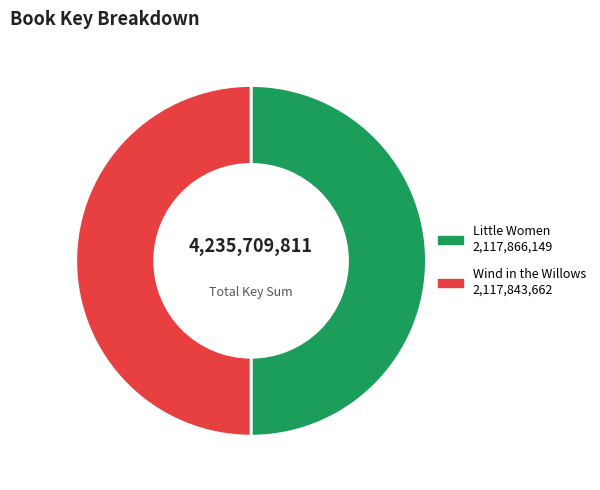

Is it true that Little Women is 41% of the pie?

False